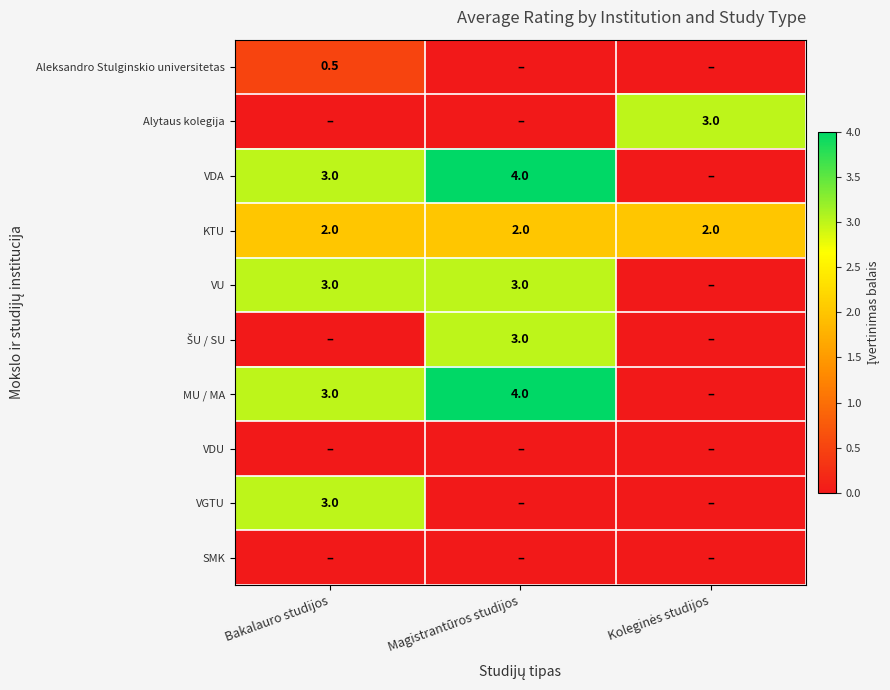

At which category is the sum across all series the highest?

Magistrantūros studijos